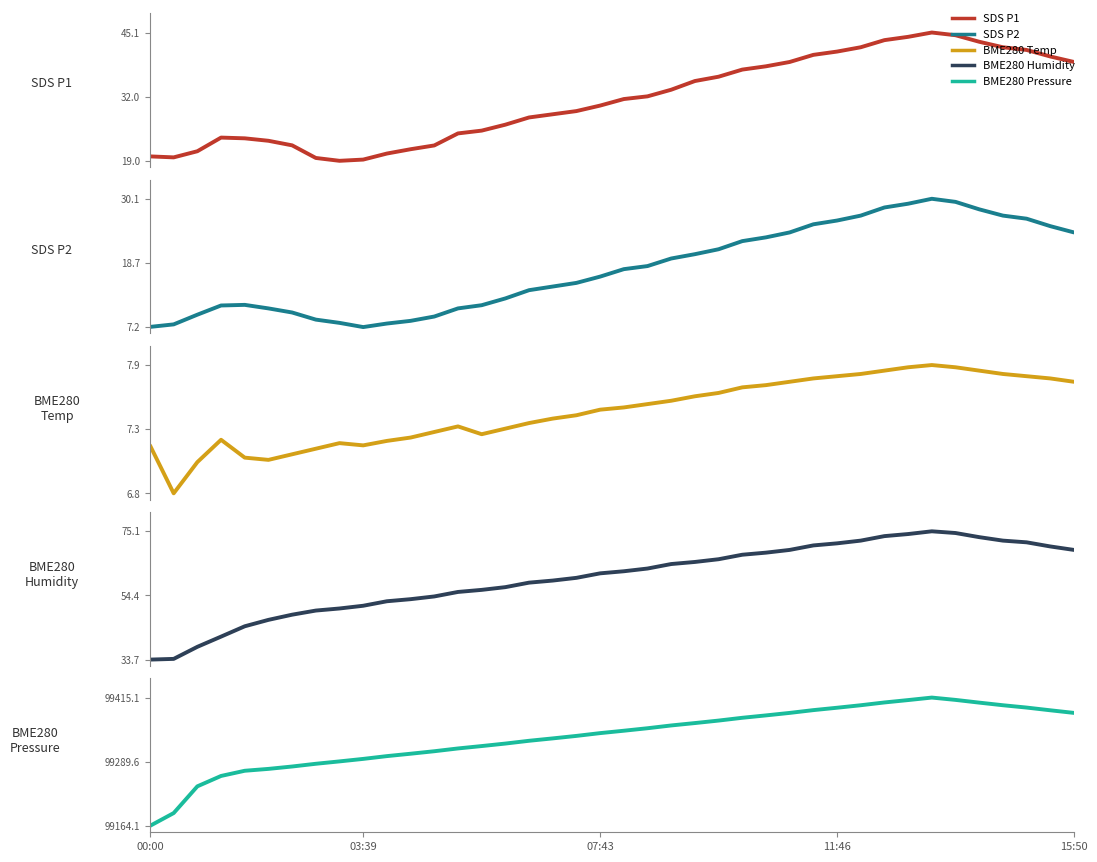

At which category is the sum across all series the highest?

33